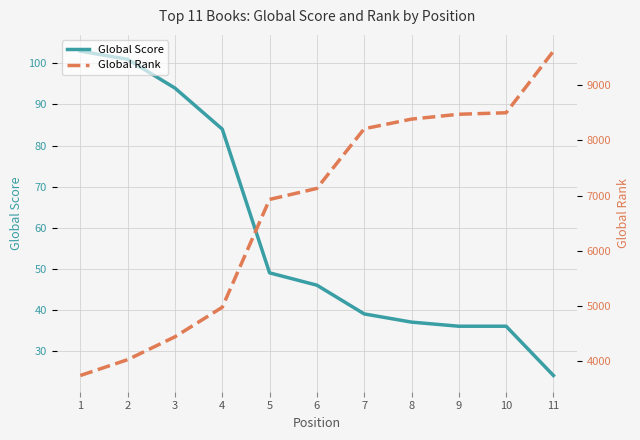

True or false: Global Score has a value of 68 at 6.

False